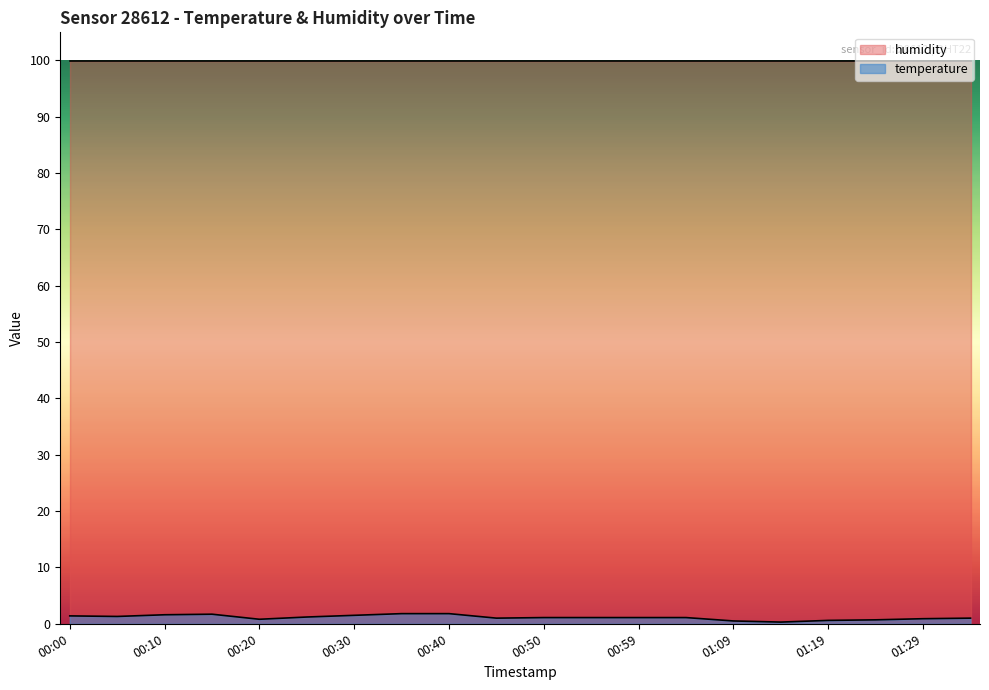

List the labels in order of value, smallest first.

01:14, 01:09, 01:19, 01:24, 00:20, 01:29, 00:45, 01:34, 00:50, 00:54, 00:59, 01:04, 00:25, 00:05, 00:00, 00:30, 00:10, 00:15, 00:35, 00:40